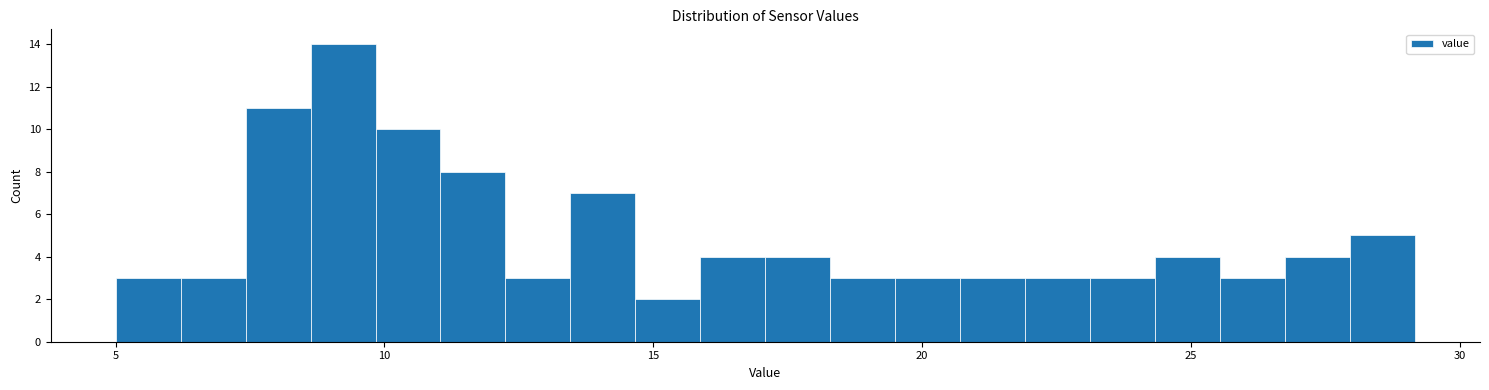

Around what value on the x-axis is the tallest bar? Give the approximate position of its centre, as read against the axis.

9.0